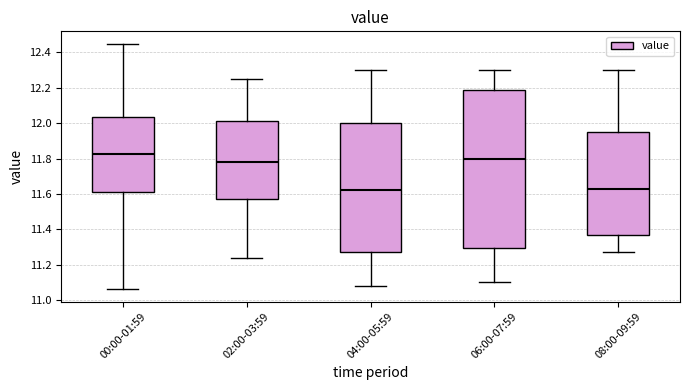

Which box is the tallest, from its lower edge to its upper edge?

06:00-07:59